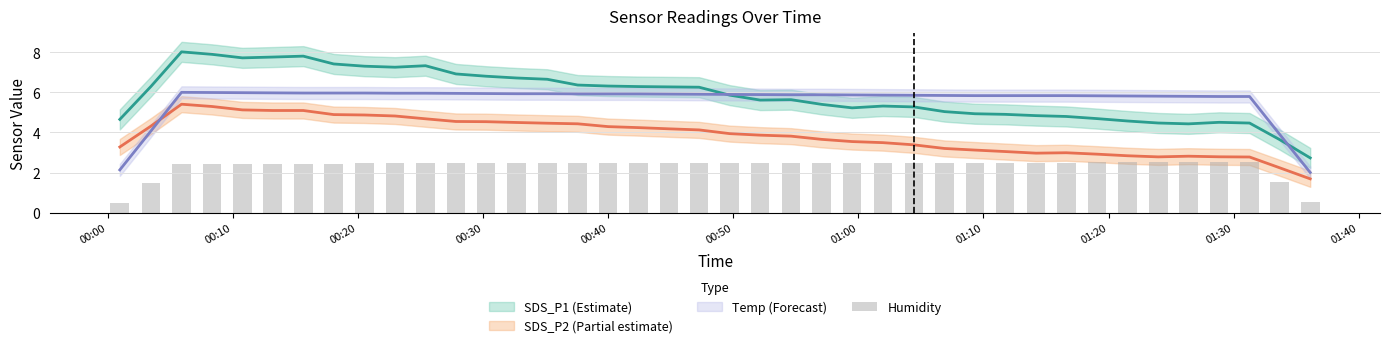

The value at 30 is 0.9. True or false?

False